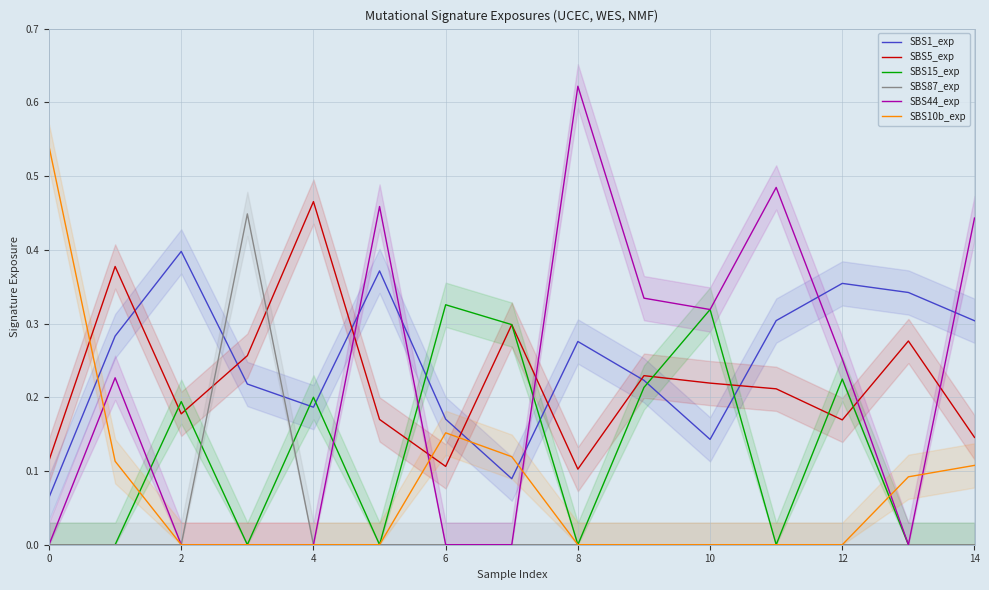

What is the highest value of the SBS15_exp series?

0.3